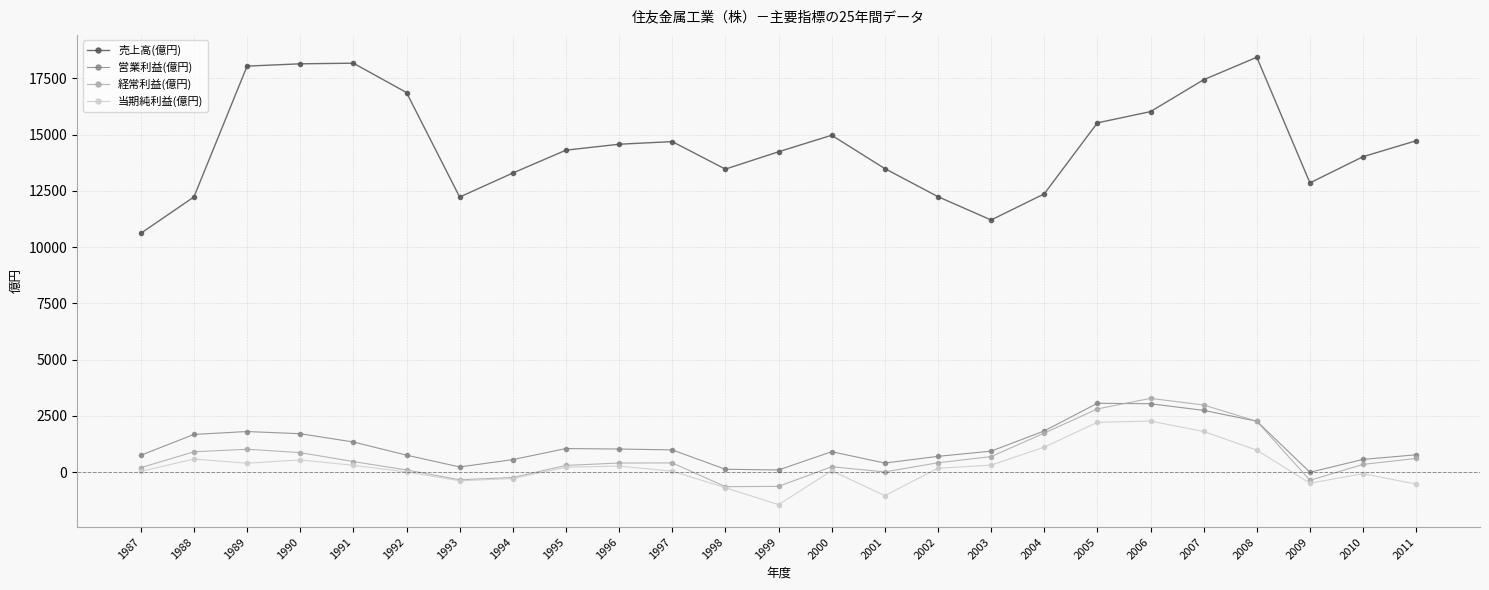

Count the number of data series in this chart.

4